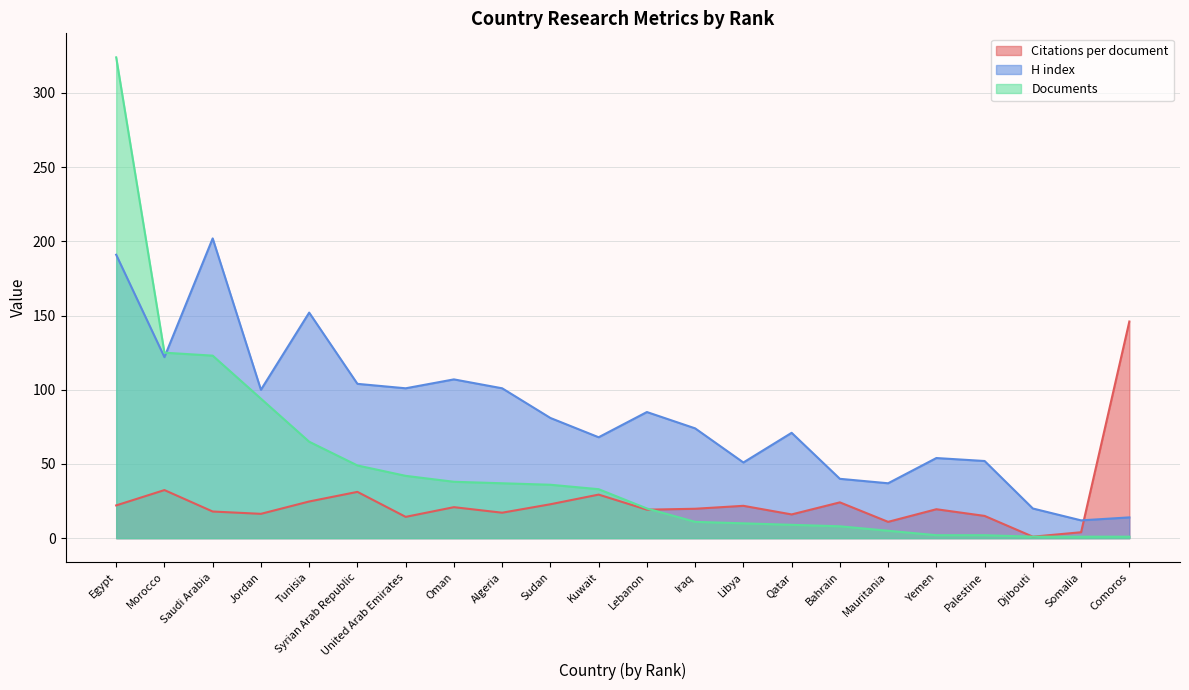

How many data points in H index are above 81?

10